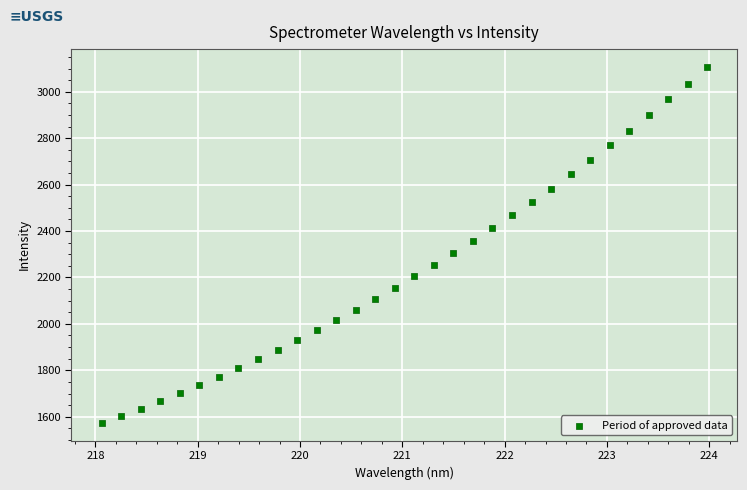

What is the range of X values (max minus min)?

5.9